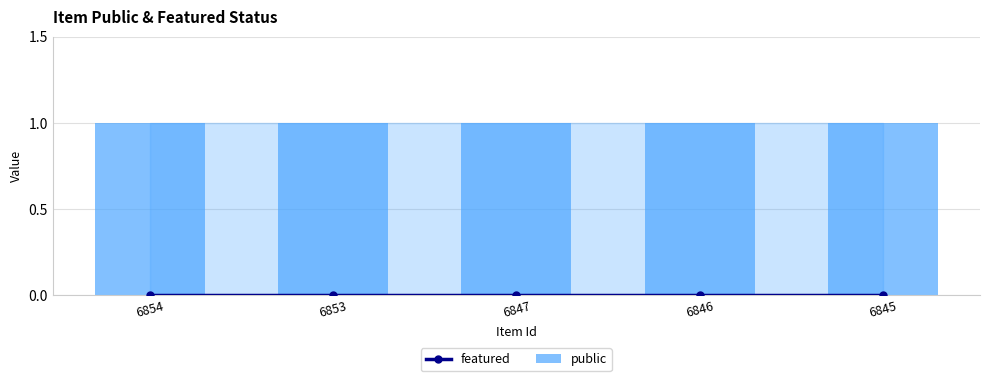

Rank the categories by featured value from lowest to highest.

6854, 6853, 6847, 6846, 6845